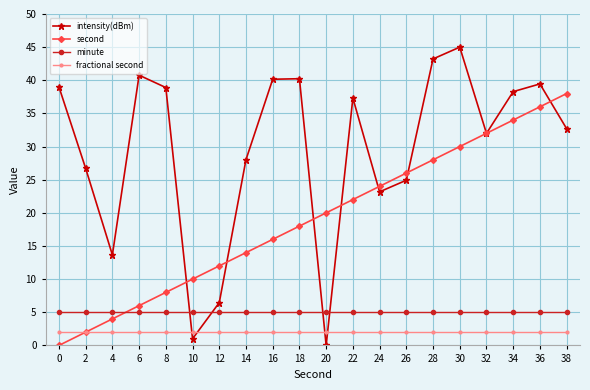

True or false: minute and fractional second intersect in this chart.

False